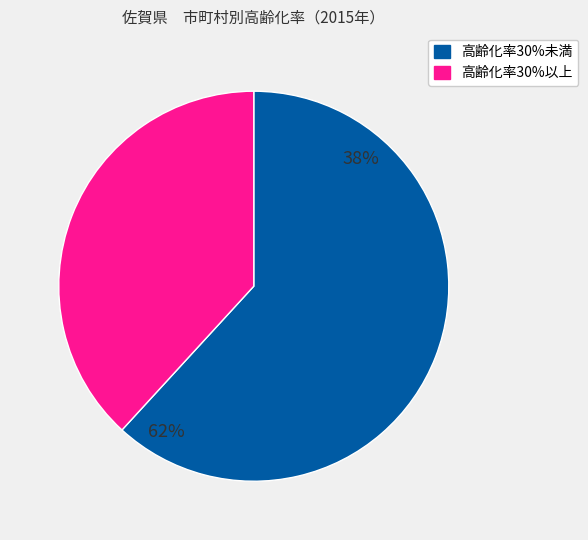

The 鳥栖市 slice represents 1% of the pie. True or false?

False